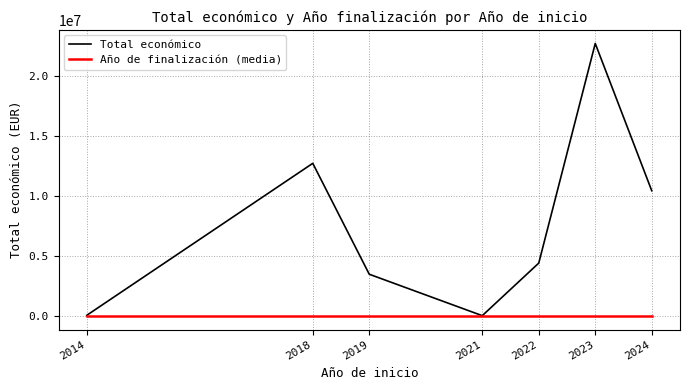

At which category is the sum across all series the highest?

2023